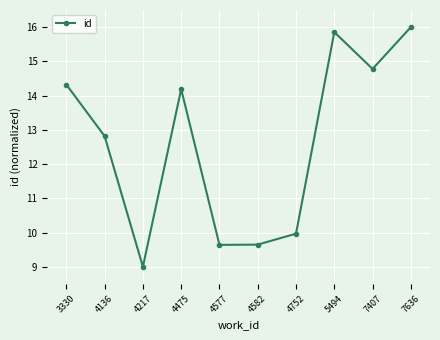

True or false: the data shows 17.0 at 4577.

False